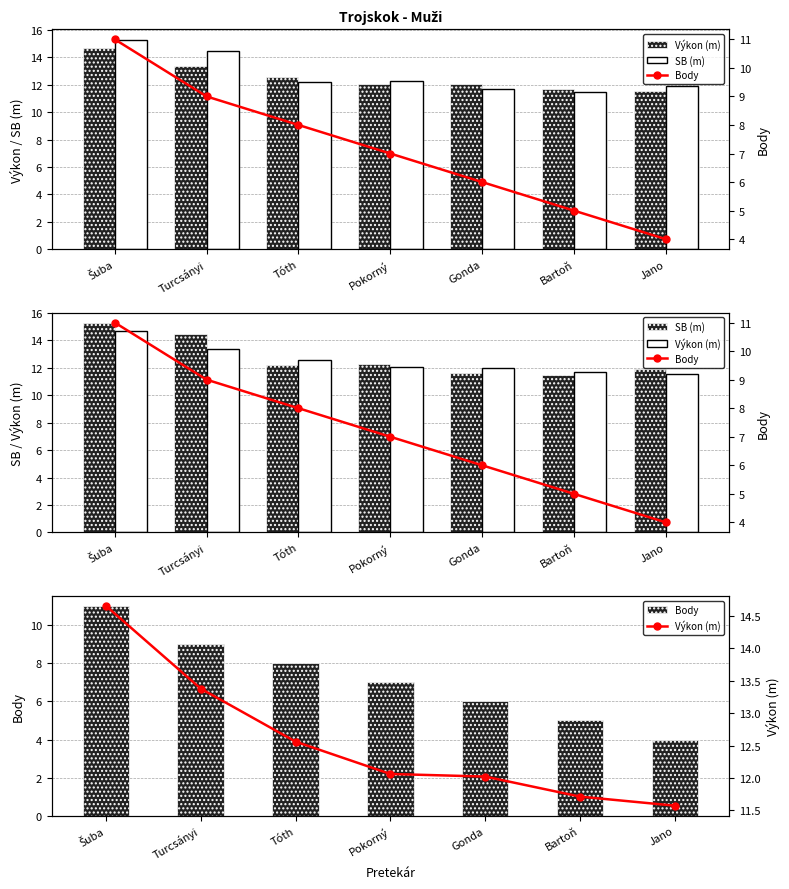

Which series has the largest range (max minus min)?

Body